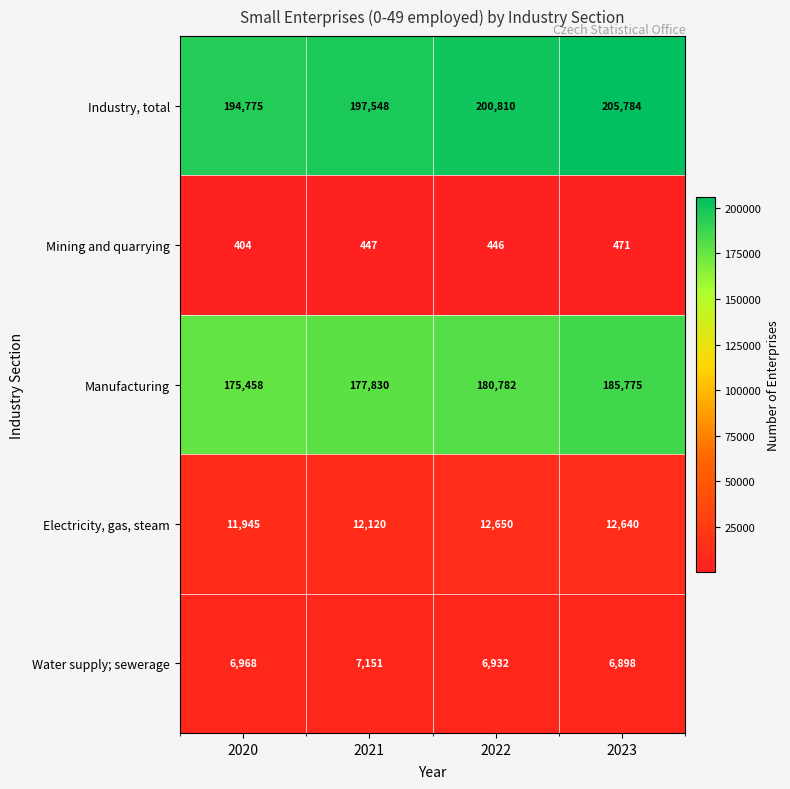

Reading left to right, extract all data points from this chart.

Industry, total: 2020=194775	2021=197548	2022=200810	2023=205784
Mining and quarrying: 2020=404	2021=447	2022=446	2023=471
Manufacturing: 2020=175458	2021=177830	2022=180782	2023=185775
Electricity, gas, steam: 2020=11945	2021=12120	2022=12650	2023=12640
Water supply; sewerage: 2020=6968	2021=7151	2022=6932	2023=6898